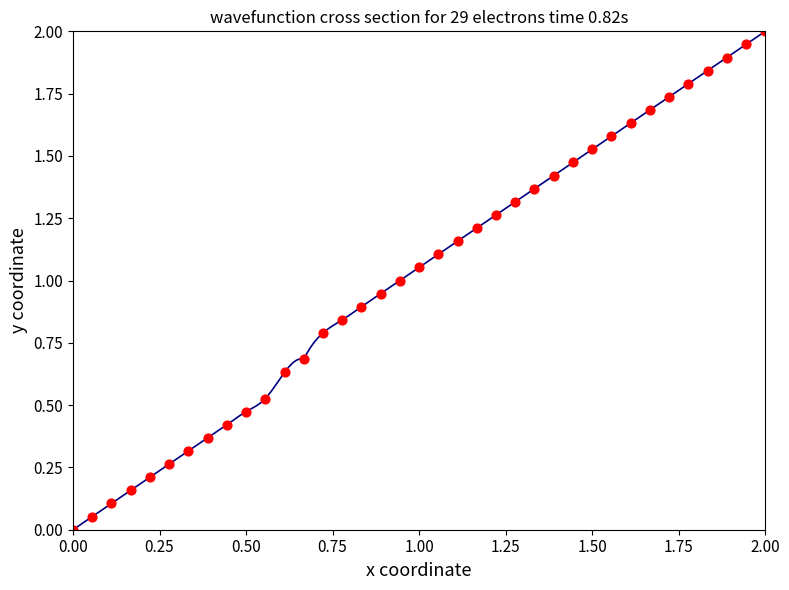

What is the range of Y values (max minus min)?

2.0